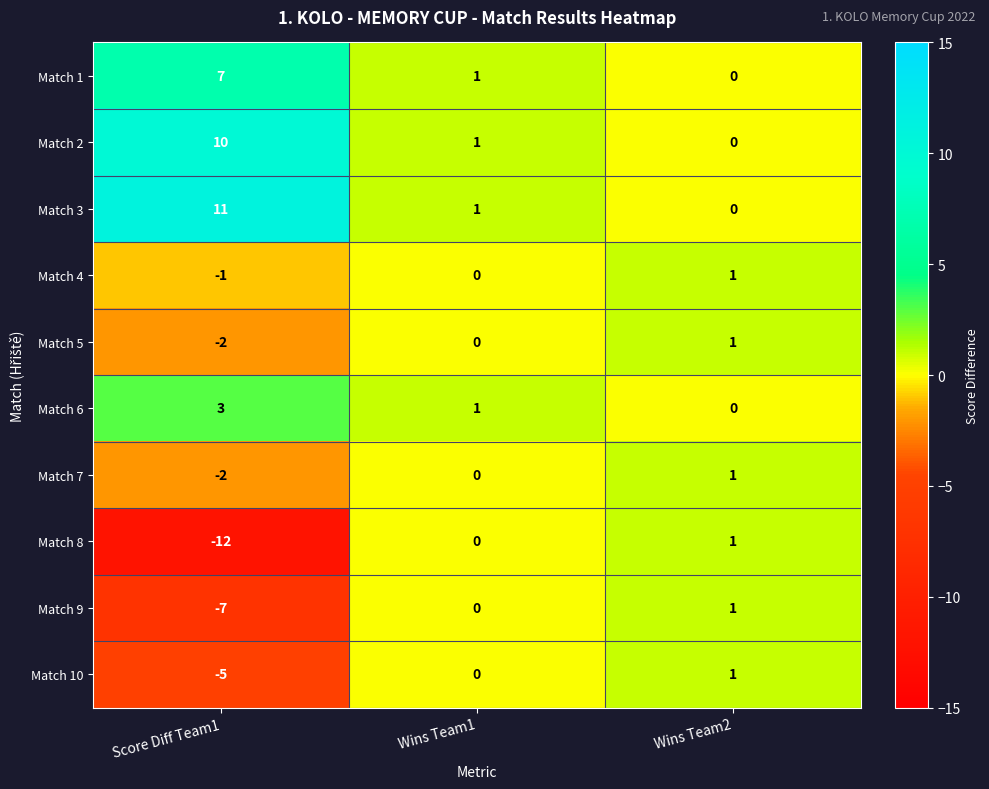

What value does the Match 3 series have at Score Diff Team1, to the nearest 10?

10